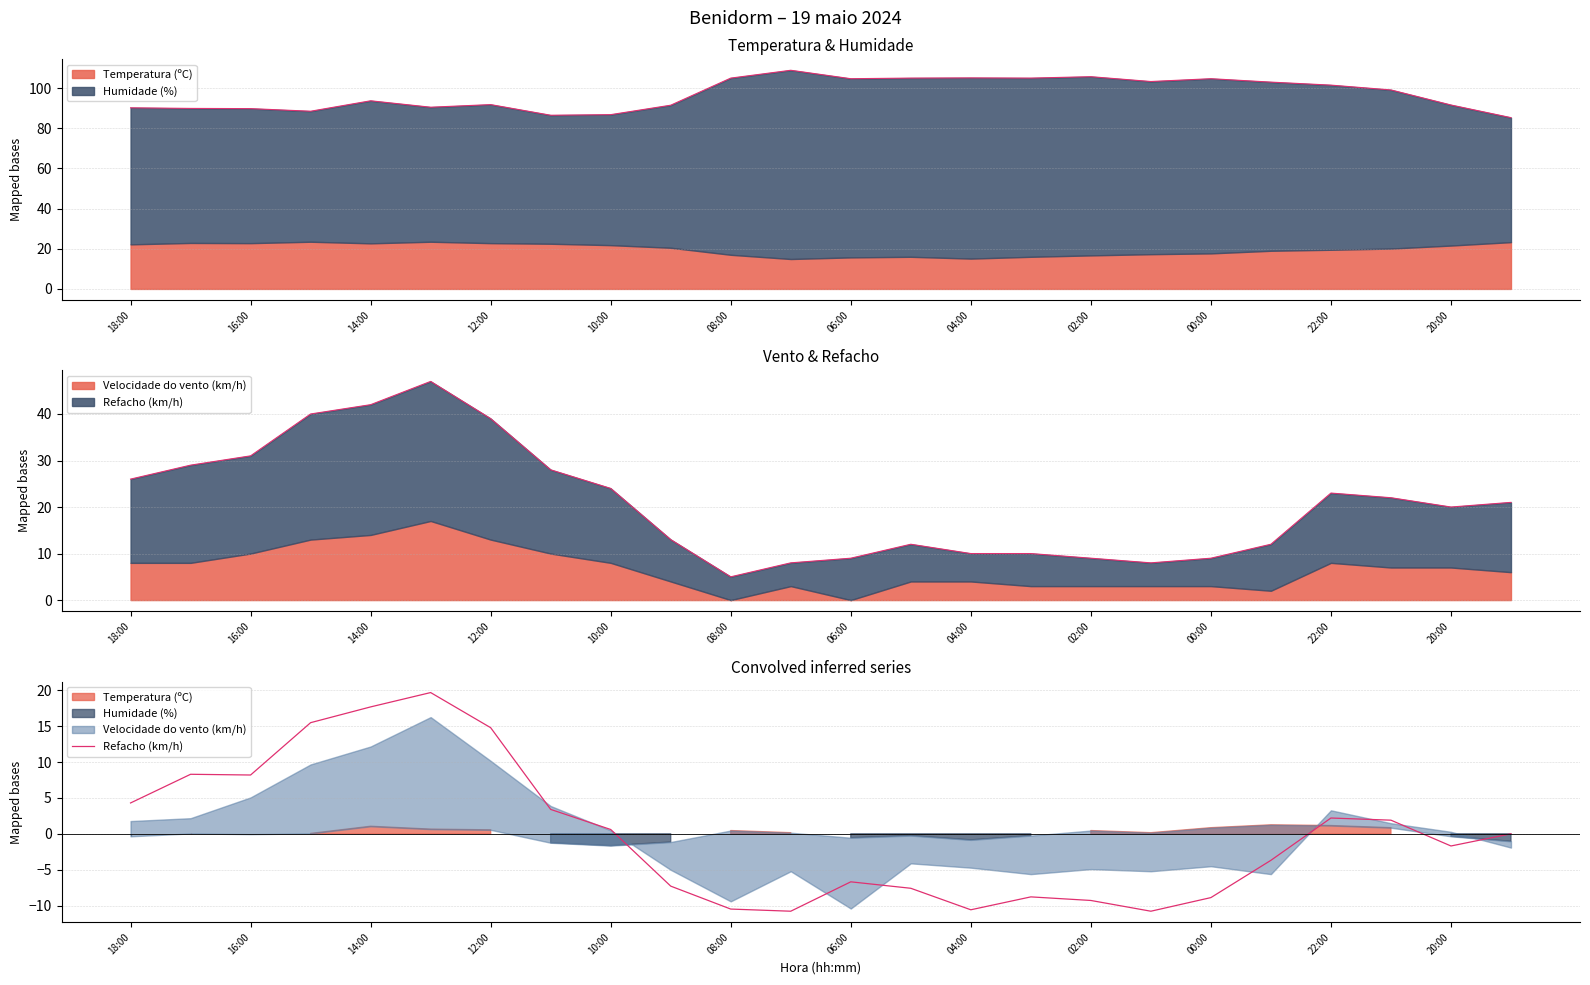

What is the smallest value displayed?

-10.8